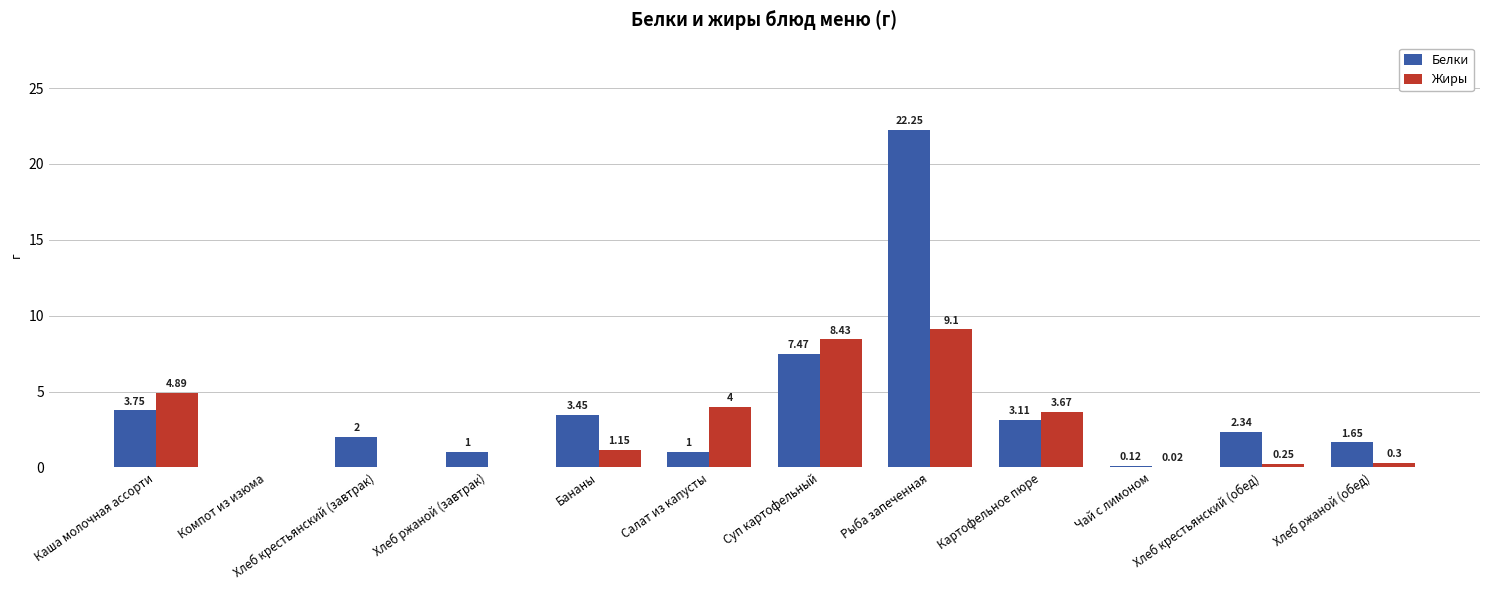

Which category has the highest value across all series?

Рыба запеченная